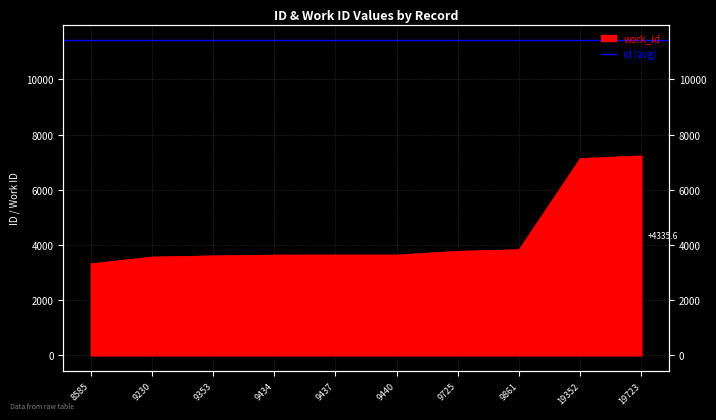

Reading left to right, list all the values displayed in this chart.

8585=3318	9230=3564	9353=3605	9434=3635	9437=3636	9440=3636	9725=3772	9861=3829	19352=7132	19723=7229